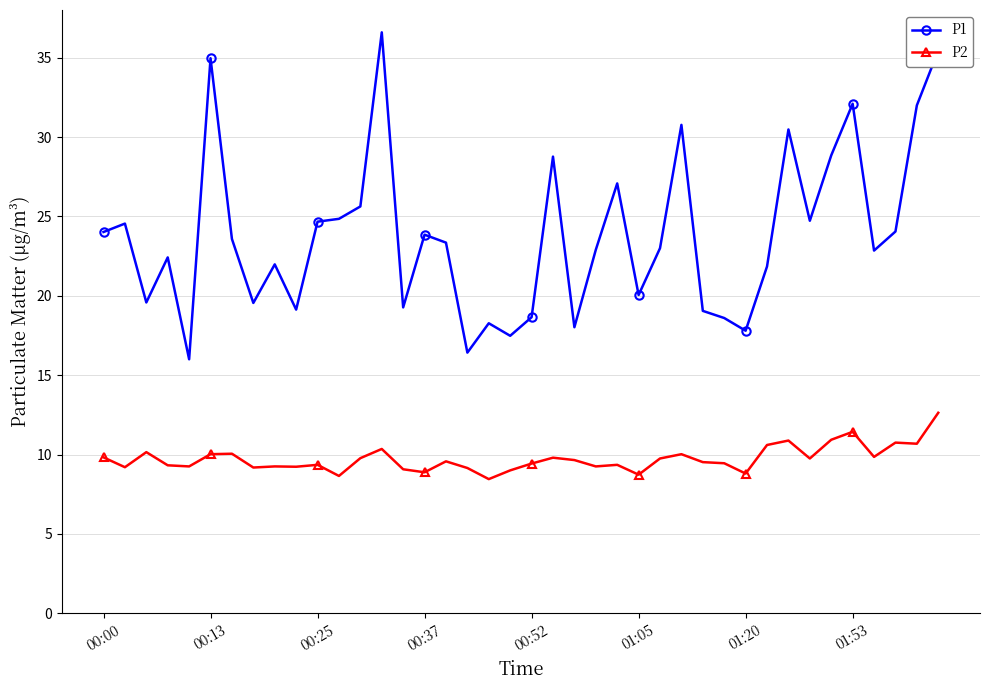

What is the sum of all P2 values?

389.0